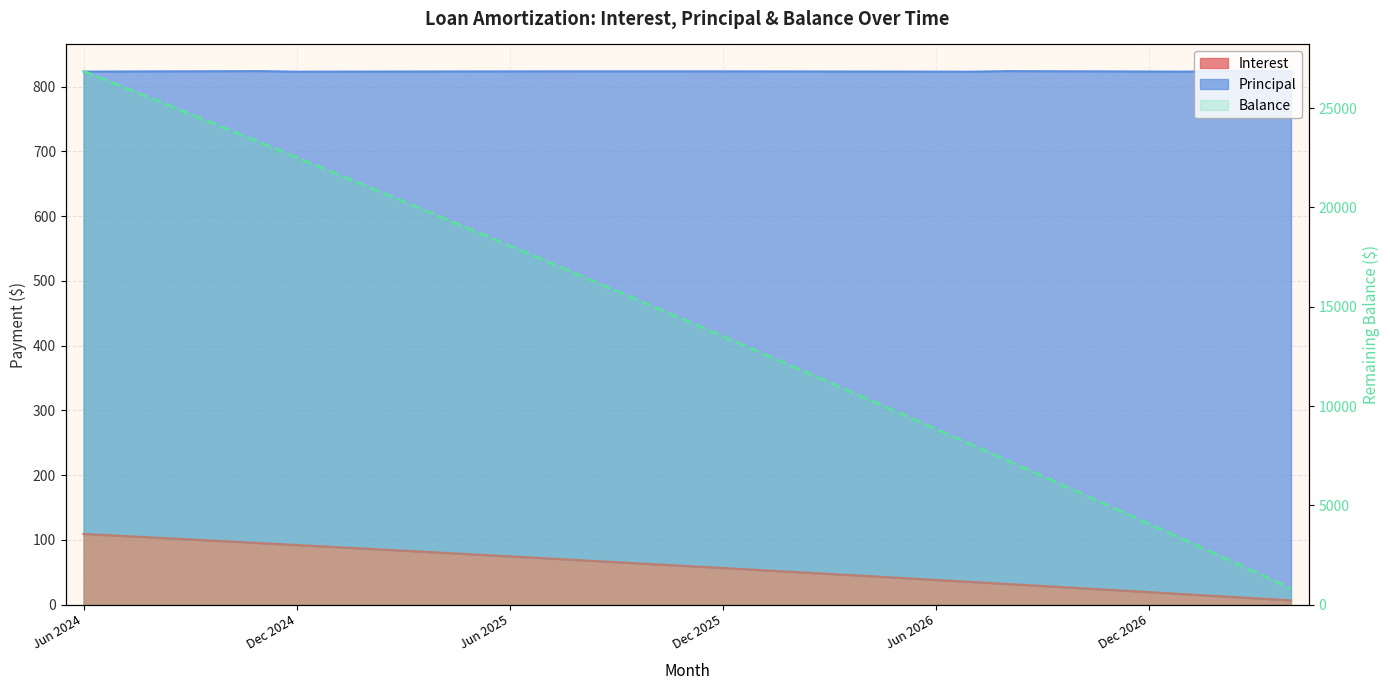

True or false: there are more than 1 points higher than both neighbors.

False